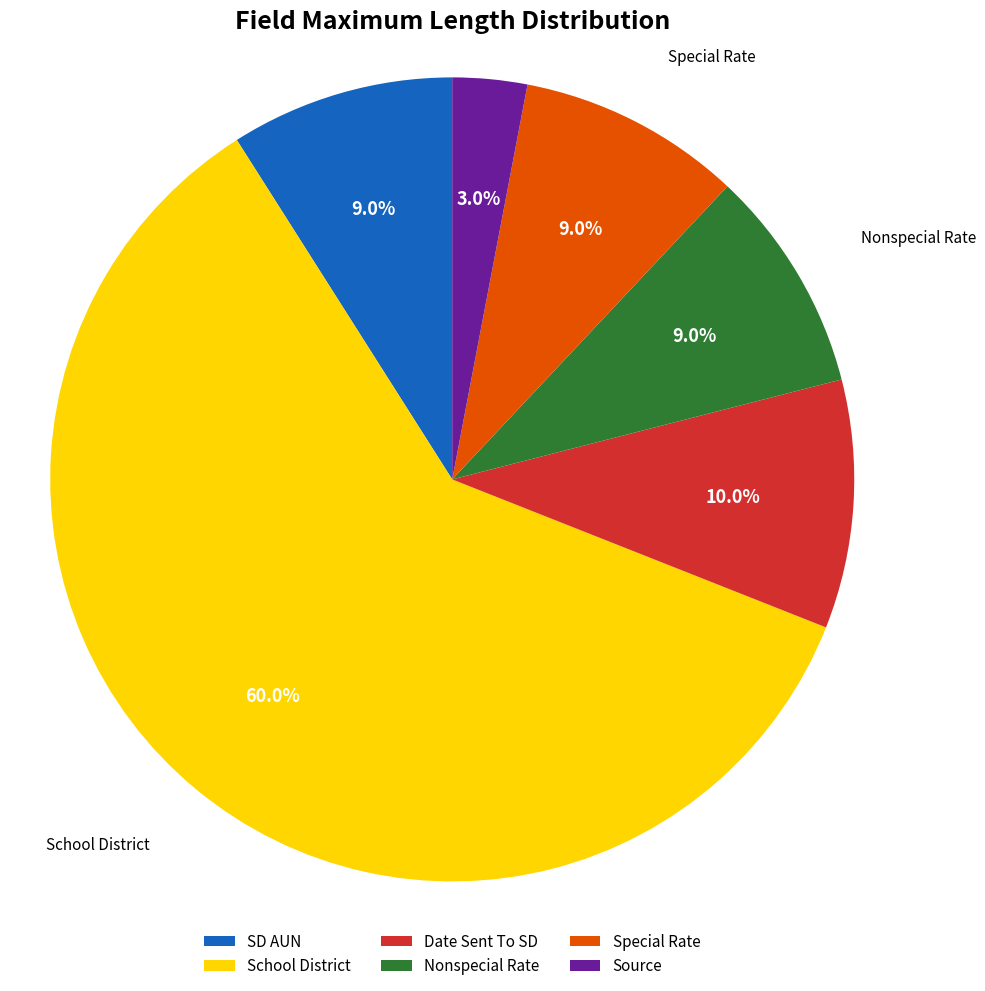

What is the ratio of the value at Date Sent To SD to the value at Nonspecial Rate?

1.1